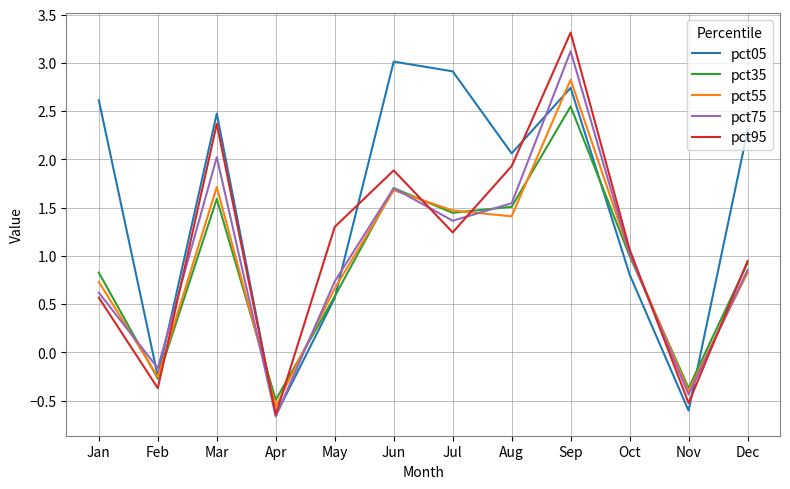

What are all the series names shown in the legend?

pct05, pct35, pct55, pct75, pct95